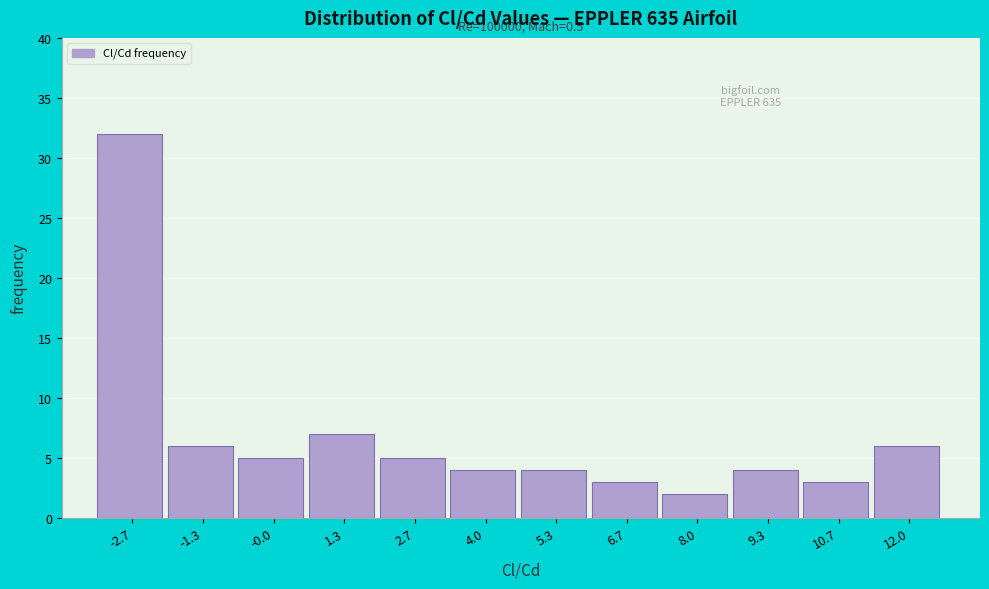

Which range on the x-axis has the tallest bar?

-3.4 to -2.0